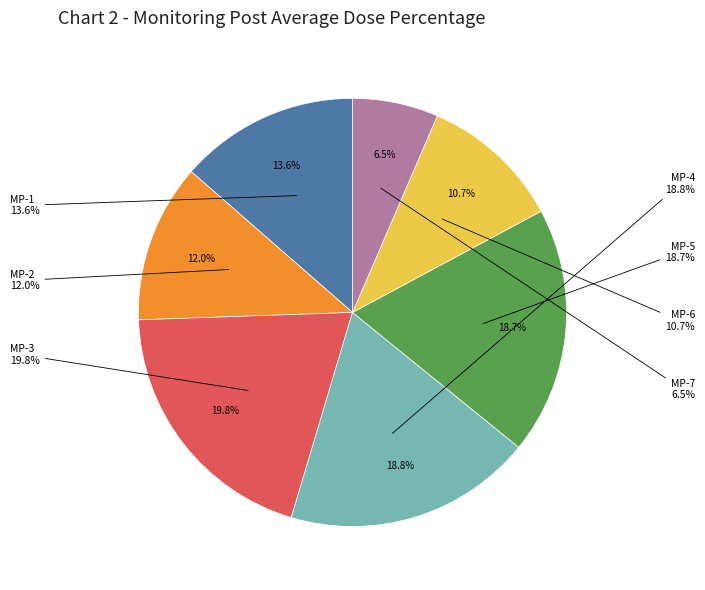

Is there a majority slice in this chart?

No